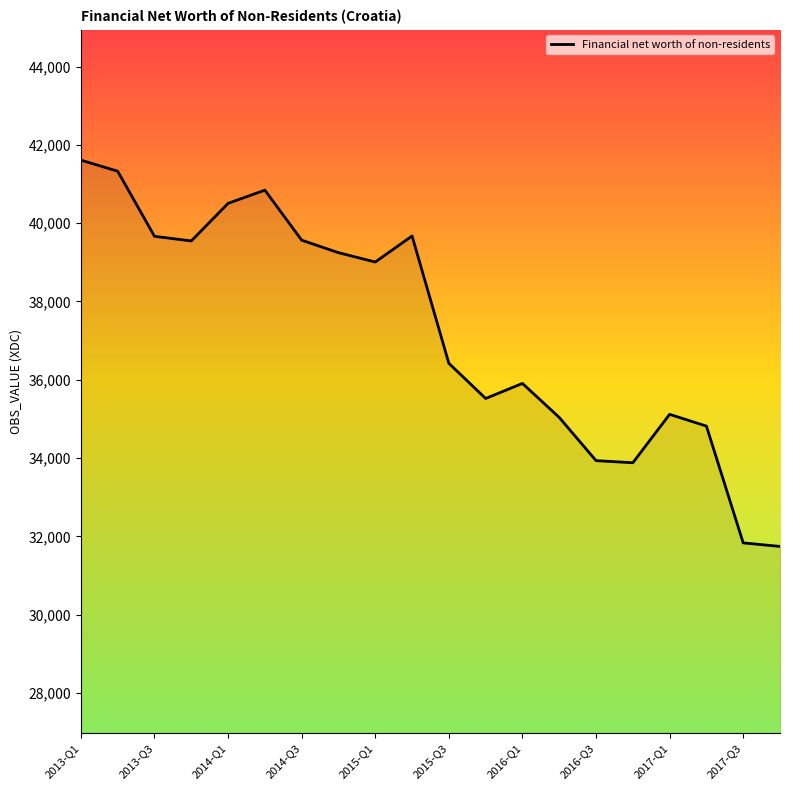

What is the greatest value displayed?

41610.8